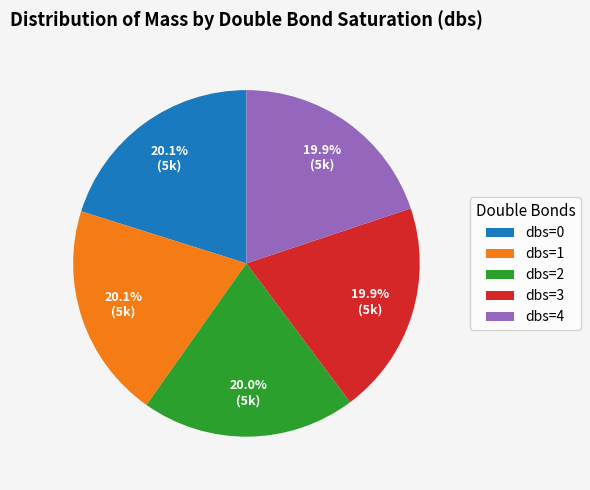

Approximately how many times larger is the value at dbs=1 compared to dbs=0?

1.0